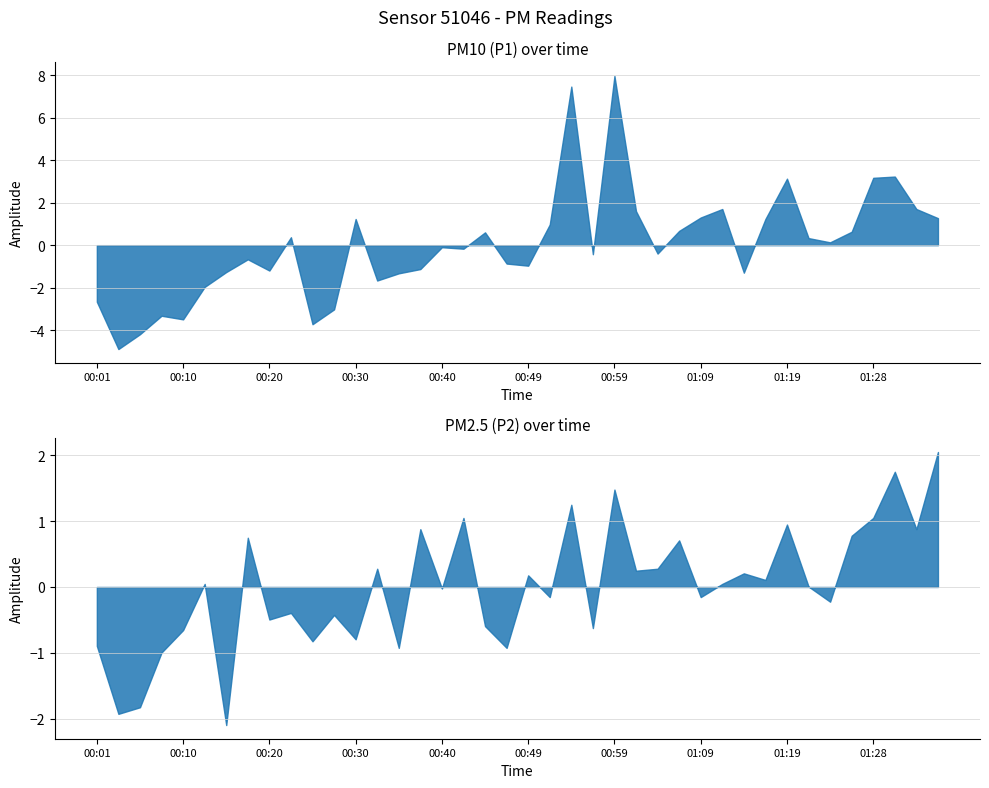

How many lines are shown in the chart?

2